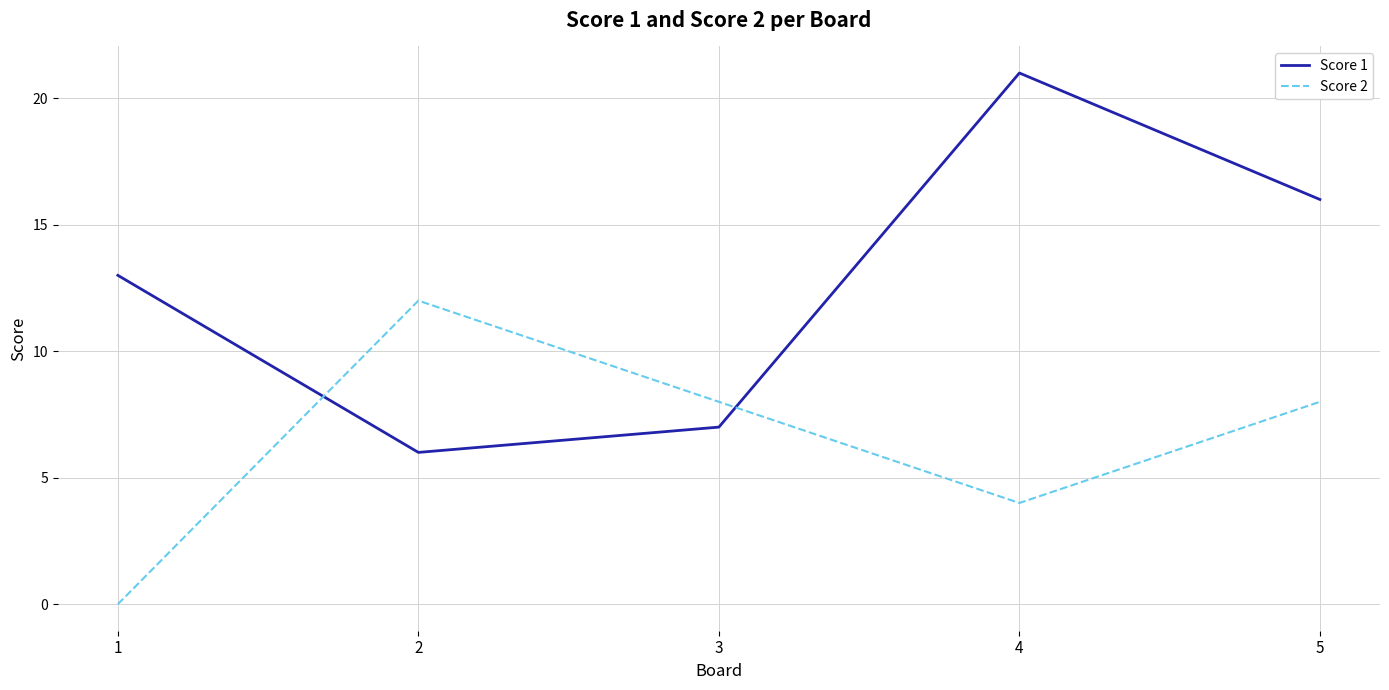

Reading left to right, what are all the values shown in this chart?

Score 1: 13	6	7	21	16
Score 2: 0	12	8	4	8